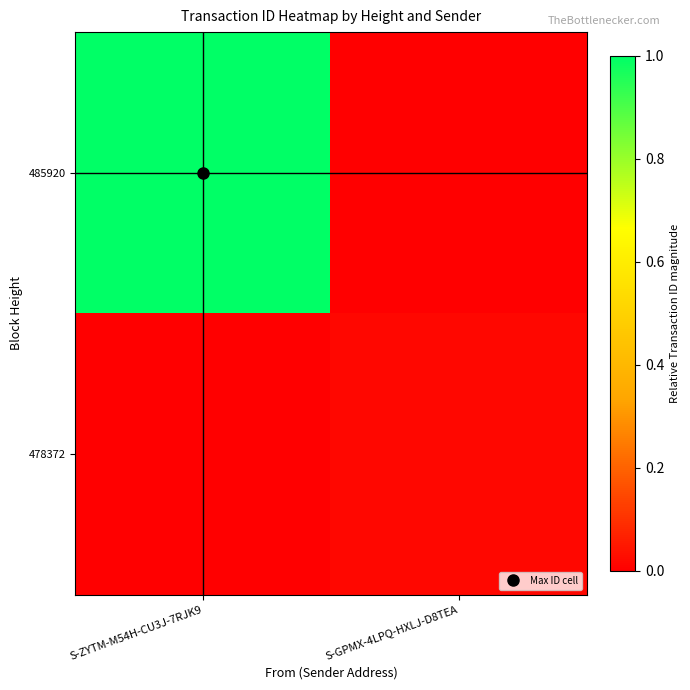

What is the difference between the highest and lowest values at S-ZYTM-M54H-CU3J-7RJK9?

1.0